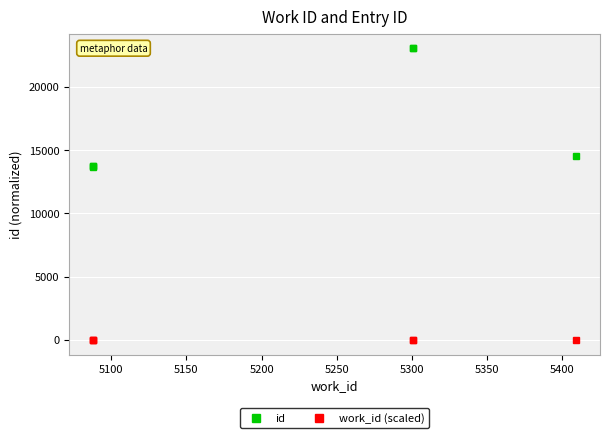

What is the difference between the highest and lowest values at 5100?

13712.4